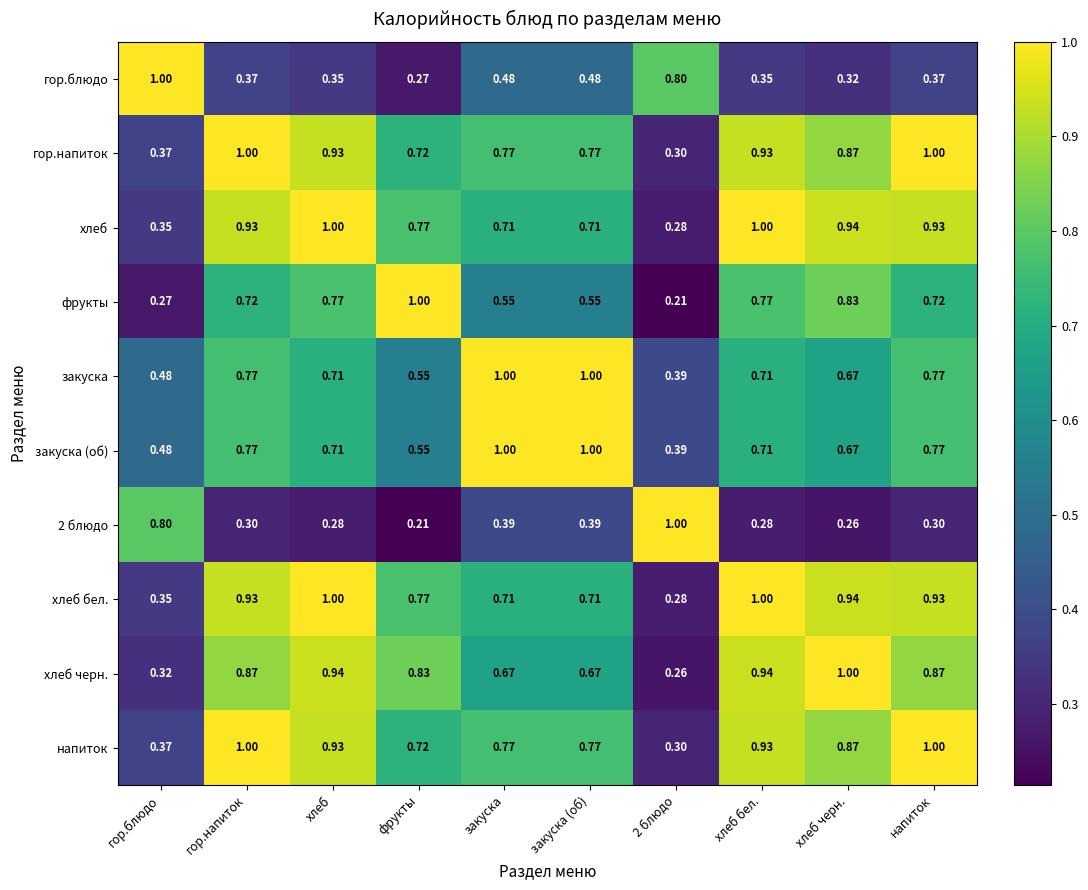

Is the value of хлеб бел. at закуска (об) greater than the value of закуска at напиток?

No